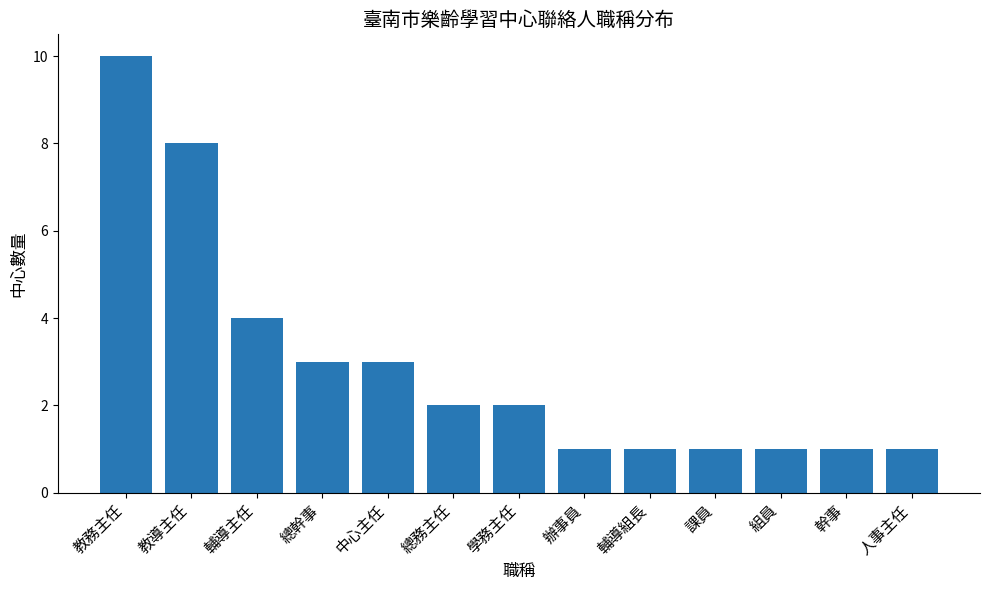

What position from the left is 總務主任?

6